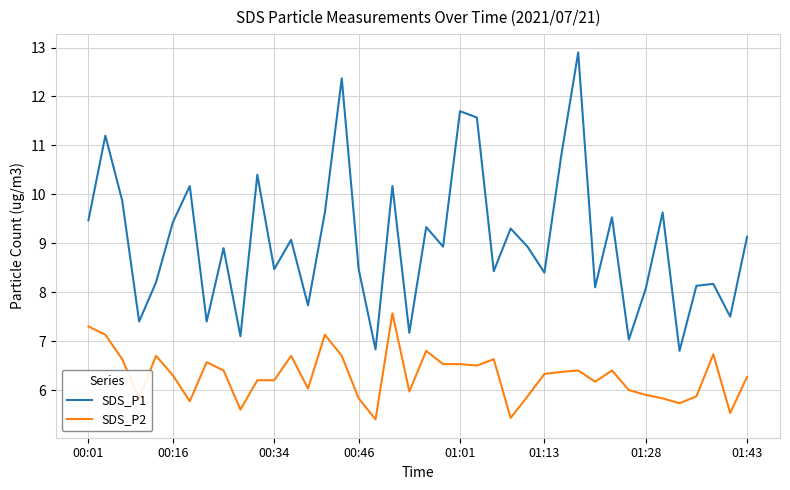

Reading left to right, transcribe all the data shown in this chart.

SDS_P1: 9.5	11.2	9.9	7.4	8.2	9.4	10.2	7.4	8.9	7.1	10.4	8.5	9.1	7.7	9.6	12.4	8.5	6.8	10.2	7.2	9.3	8.9	11.7	11.6	8.4	9.3	8.9	8.4	10.8	12.9	8.1	9.5	7.0	8.1	9.6	6.8	8.1	8.2	7.5	9.1
SDS_P2: 7.3	7.1	6.6	5.8	6.7	6.3	5.8	6.6	6.4	5.6	6.2	6.2	6.7	6.0	7.1	6.7	5.8	5.4	7.6	6.0	6.8	6.5	6.5	6.5	6.6	5.4	5.9	6.3	6.4	6.4	6.2	6.4	6.0	5.9	5.8	5.7	5.9	6.7	5.5	6.3